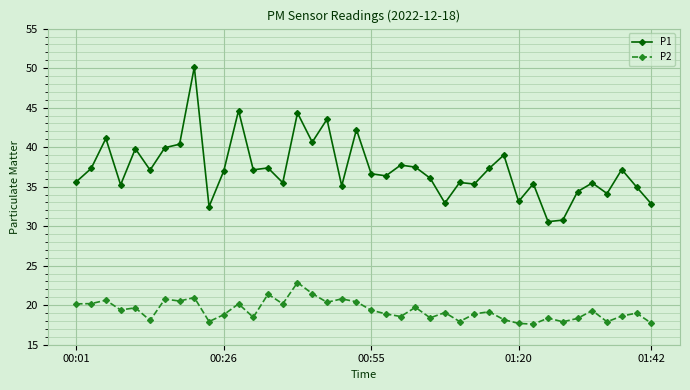

How many categories are shown in the chart?

40